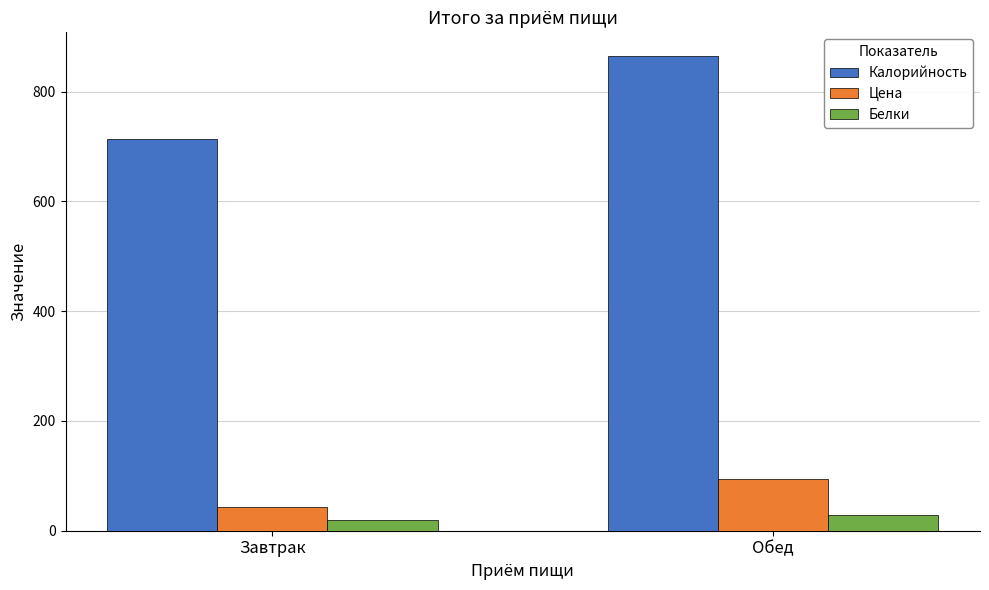

Rank the series by their maximum value, from lowest to highest.

Белки, Цена, Калорийность